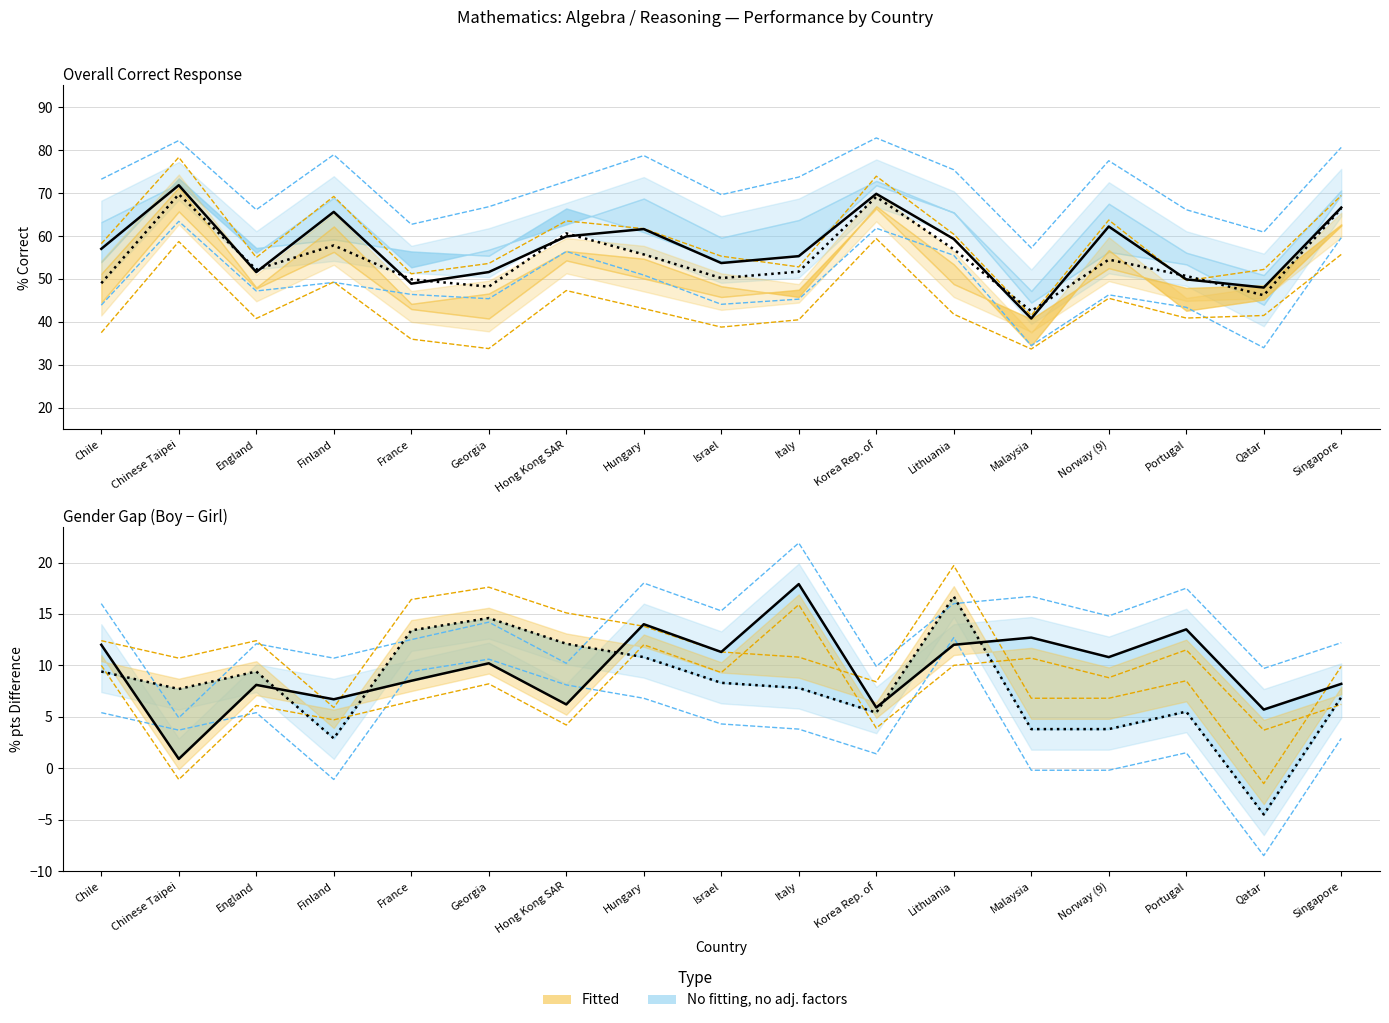

At which category is the sum across all series the highest?

Korea Rep. of